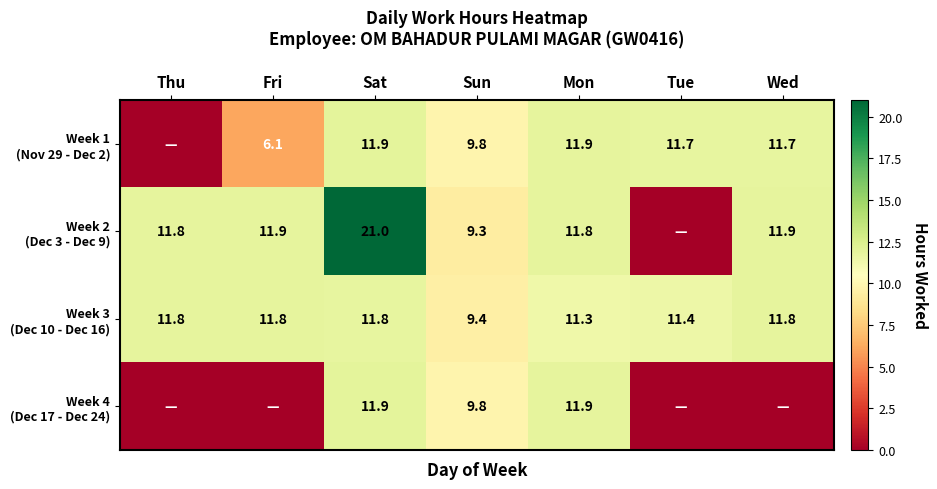

Is it true that Week 1 (Nov 29 - Dec 2) equals 6.1 at Fri?

True